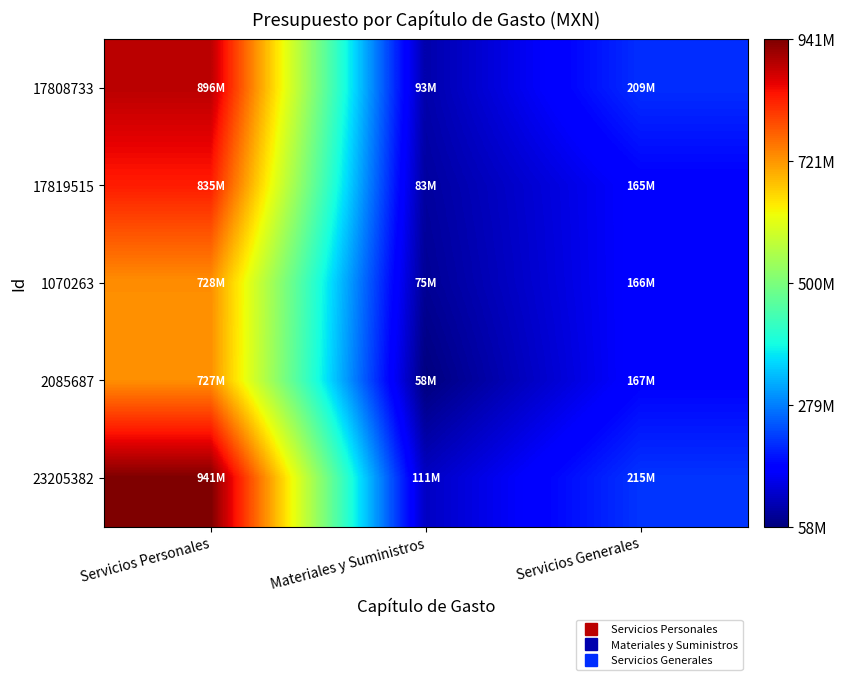

How many distinct data groups are displayed?

5